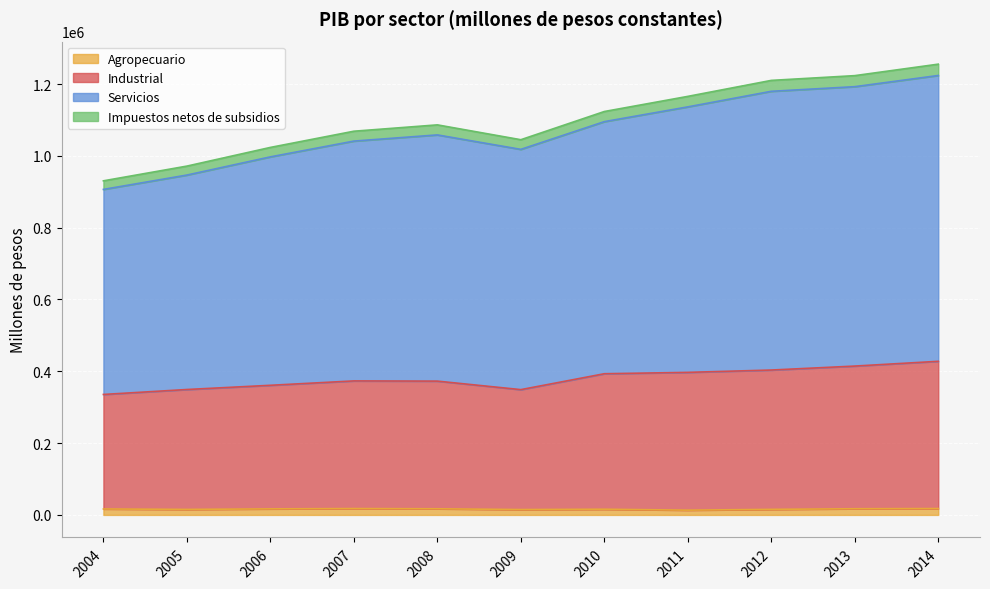

What are all the series names shown in the legend?

Agropecuario, Industrial, Servicios, Impuestos netos de subsidios